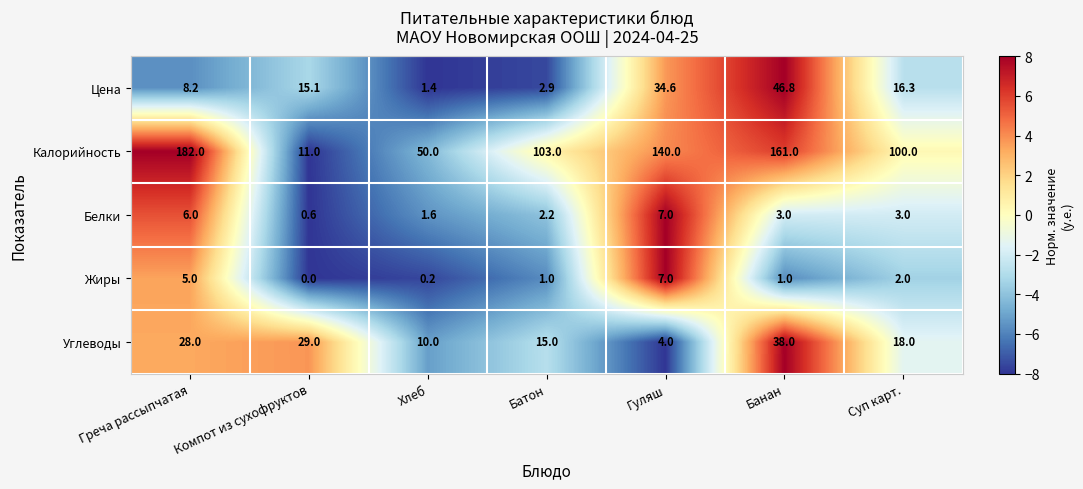

Which label corresponds to the largest value in the chart?

Греча рассыпчатая